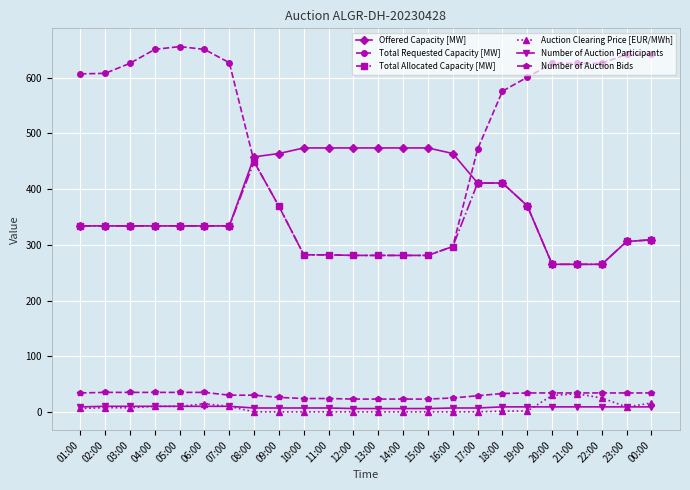

Is it true that Total Requested Capacity [MW] equals 608.0 at 02:00?

True